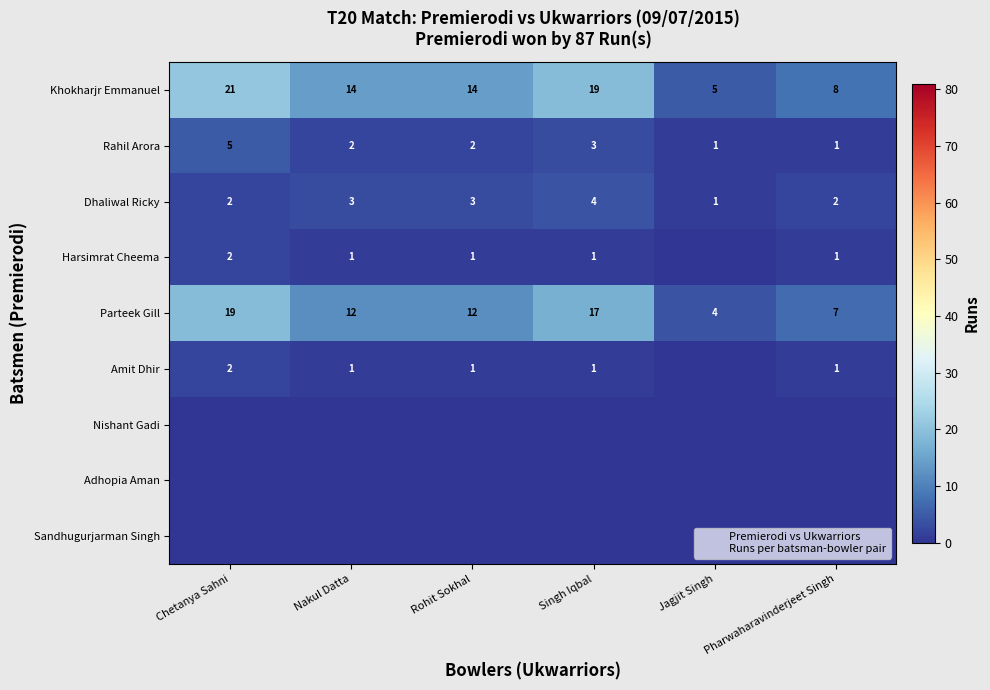

Count the number of data series in this chart.

9